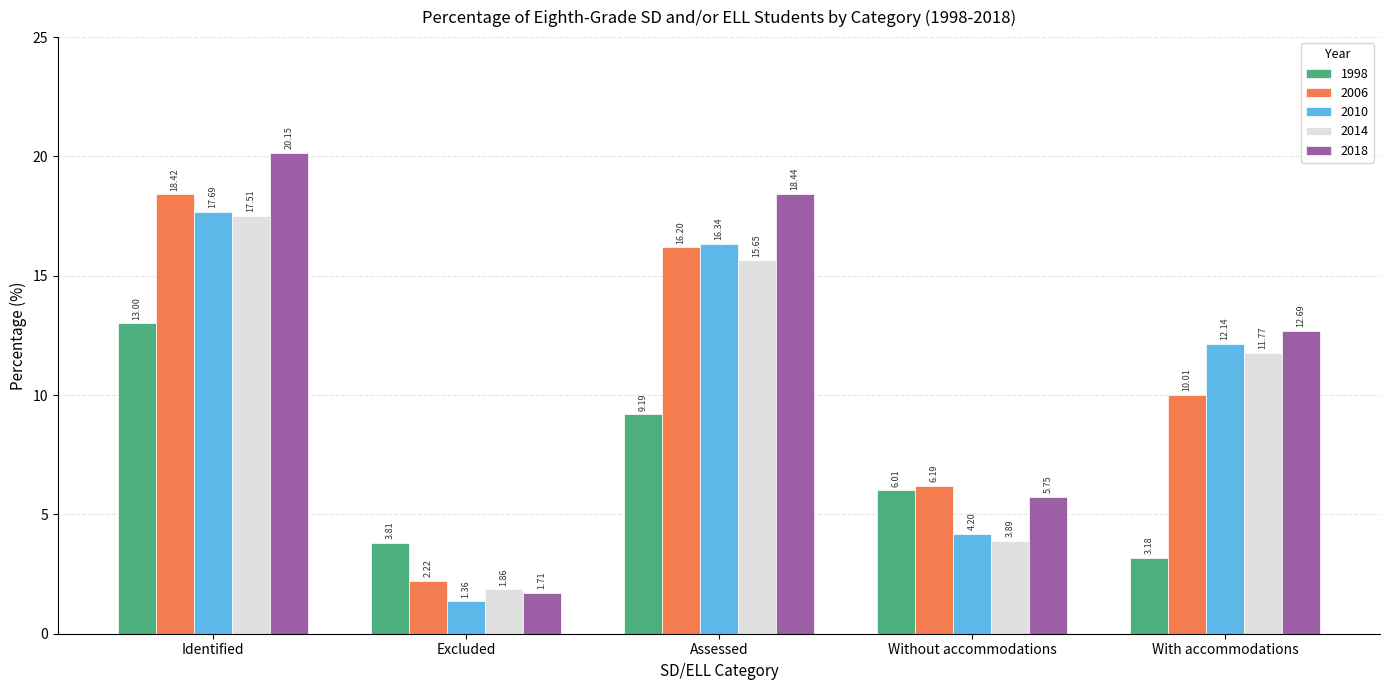

At which label does 2018 reach its peak?

Identified